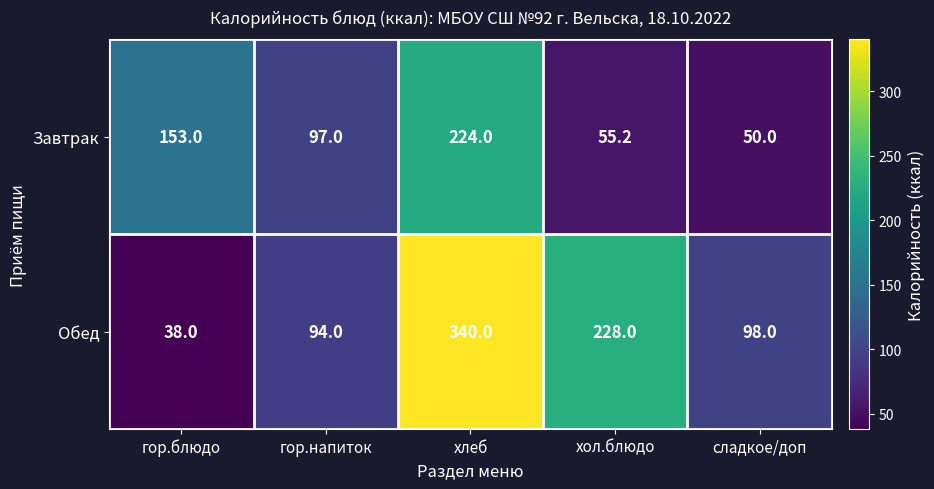

At сладкое/доп, list the series in order from smallest to largest.

Завтрак, Обед